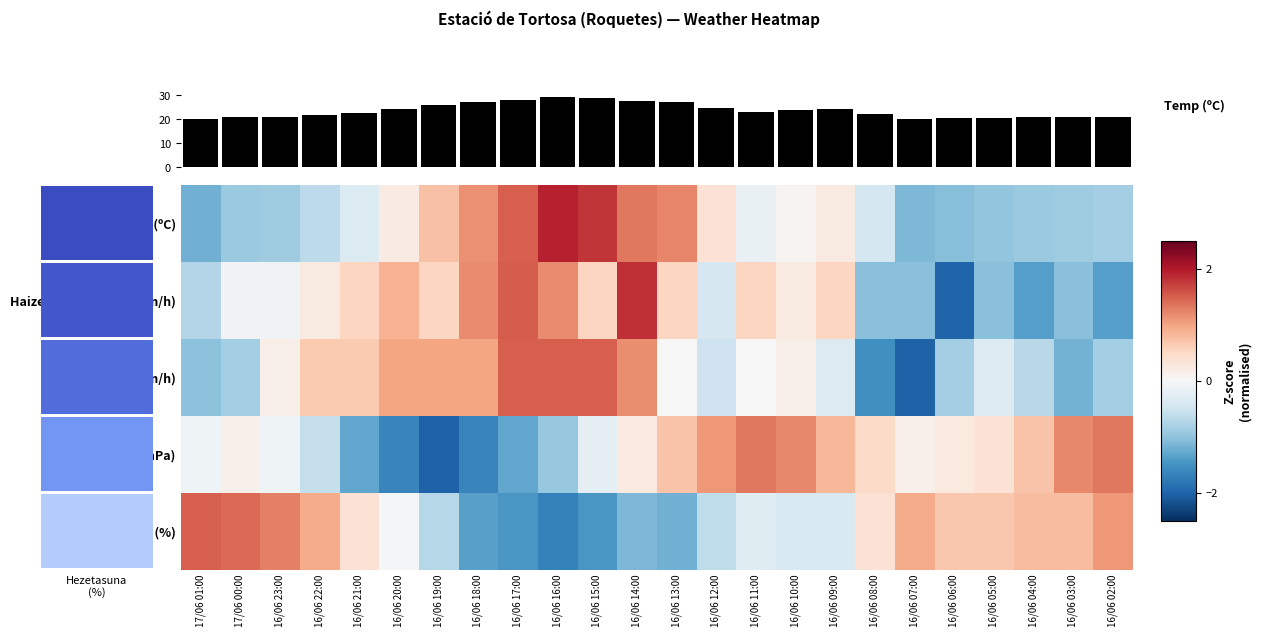

Between 16/06 18:00 and 16/06 11:00, which series saw the biggest shift?

Presioa (hPa)